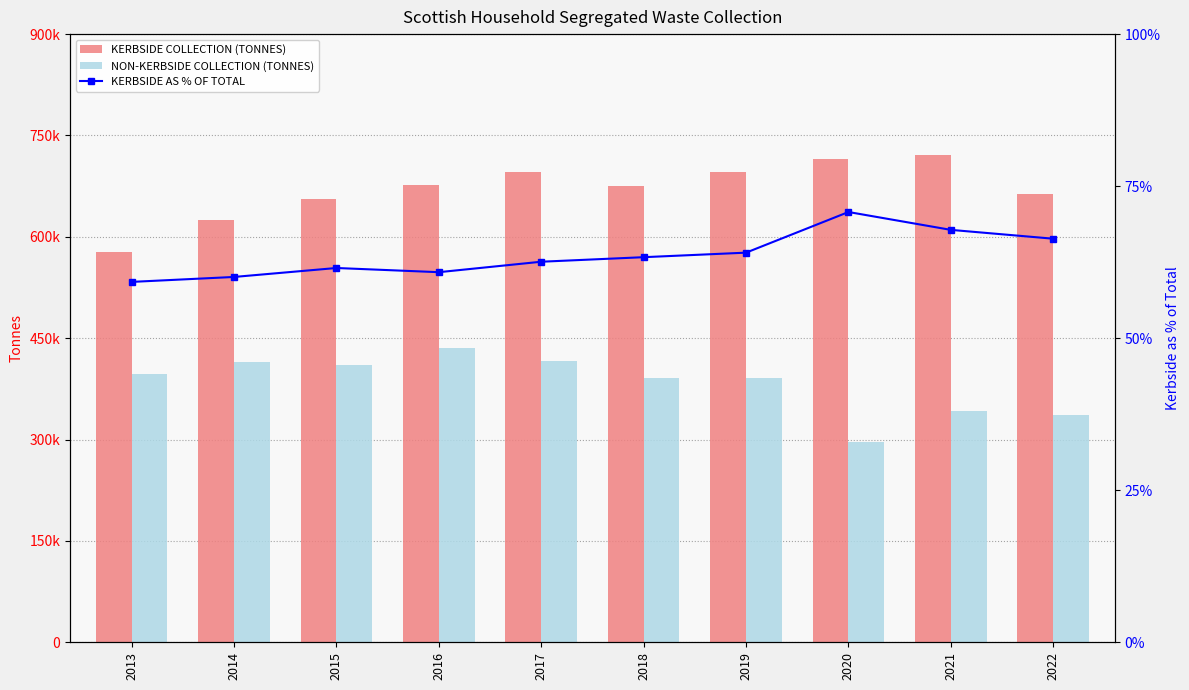

Rank the series by their maximum value, from lowest to highest.

KERBSIDE AS % OF TOTAL, NON-KERBSIDE COLLECTION (TONNES), KERBSIDE COLLECTION (TONNES)